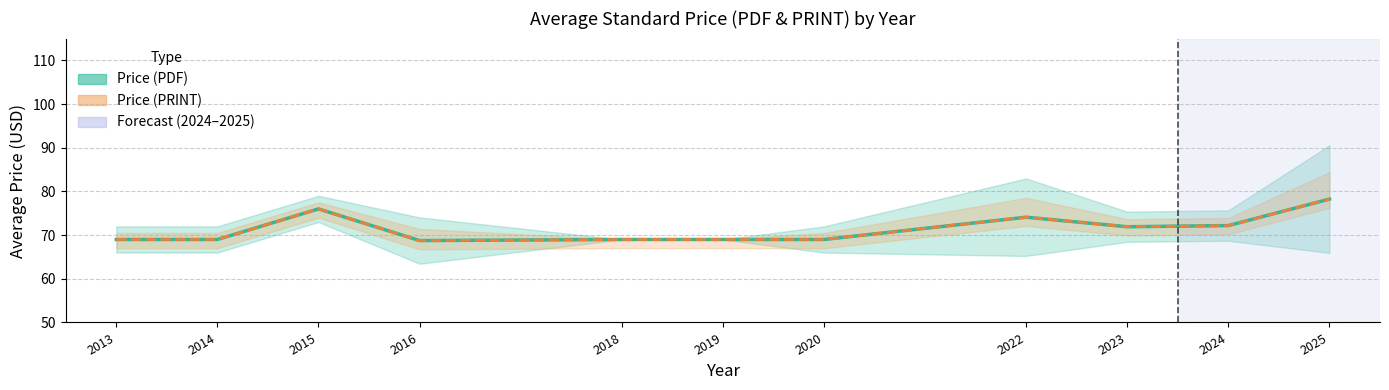

Is it true that Price (PRINT) equals 69.0 at 2019?

True